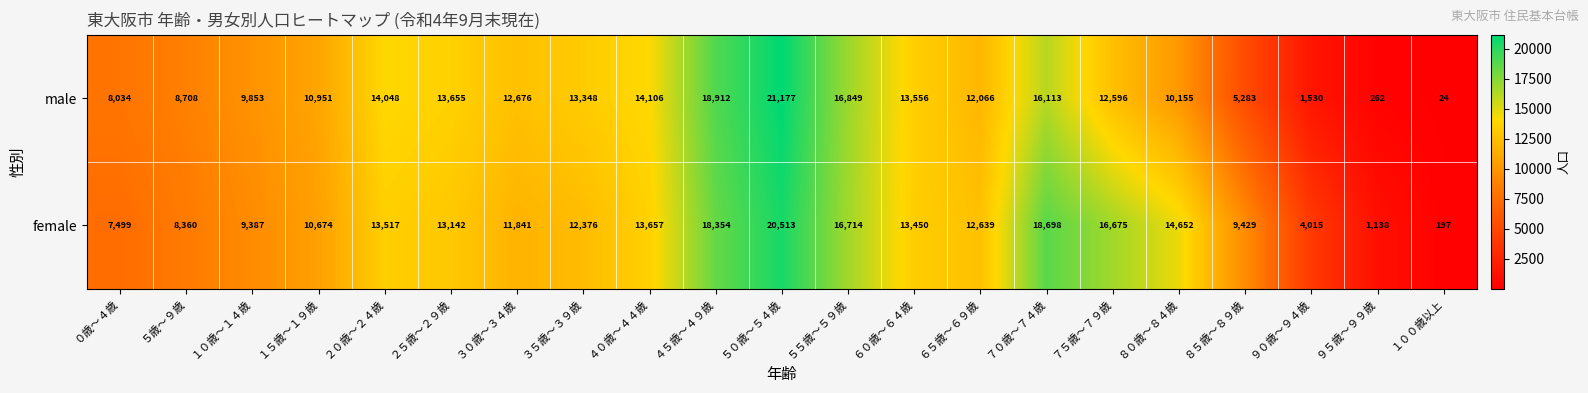

At how many categories does at least one series exceed 18916?

1